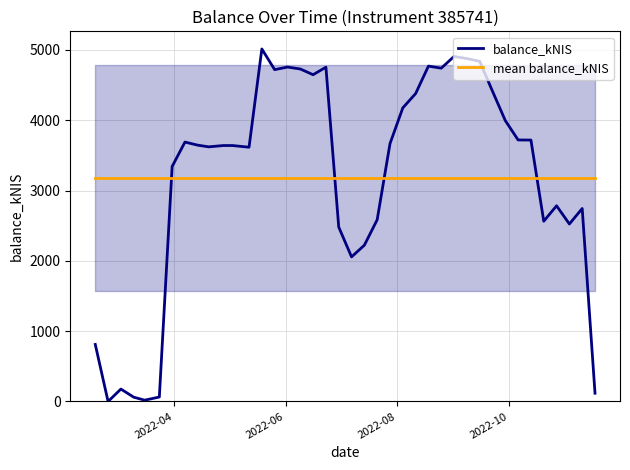

True or false: mean balance_kNIS and balance_kNIS intersect in this chart.

True